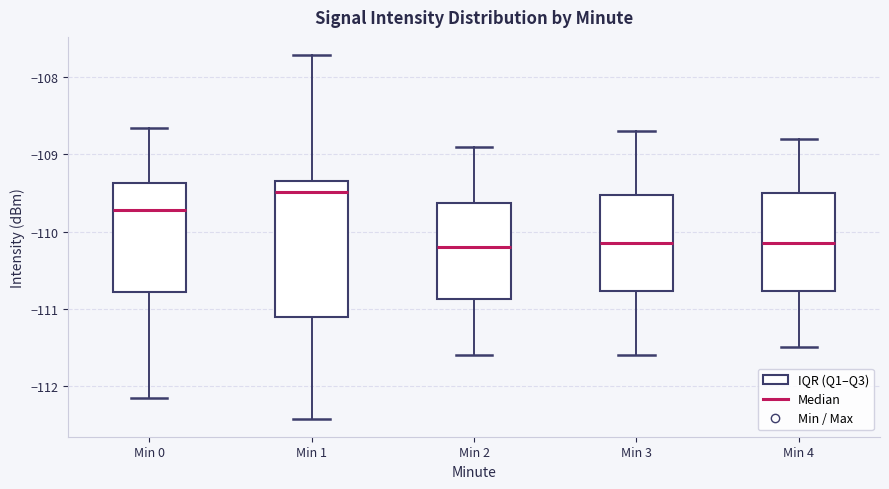

Where is the lower edge of the box for Min 0 on the y-axis? The values are not printed on the chart, so give them approximately, as read against the axis.

-110.8